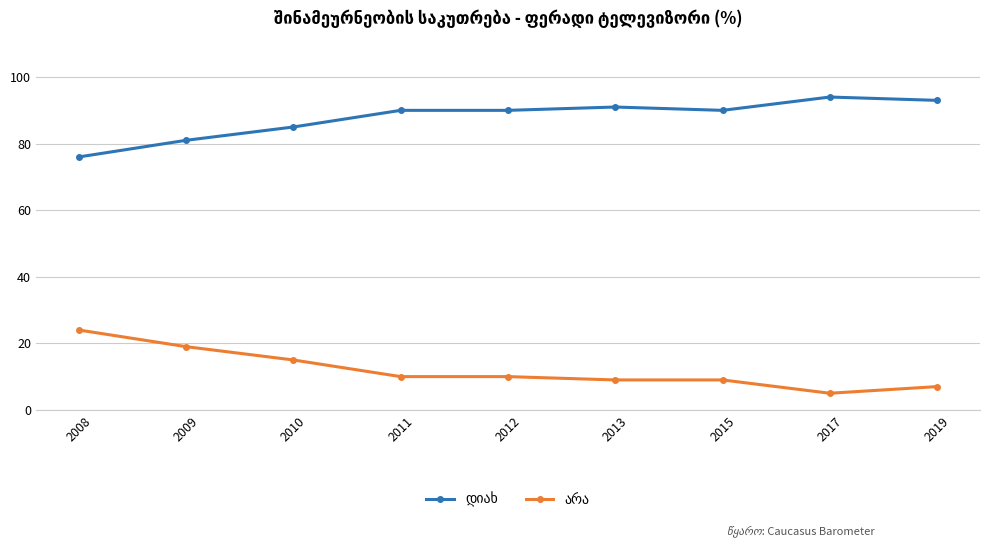

What is the minimum value shown in the chart?

5